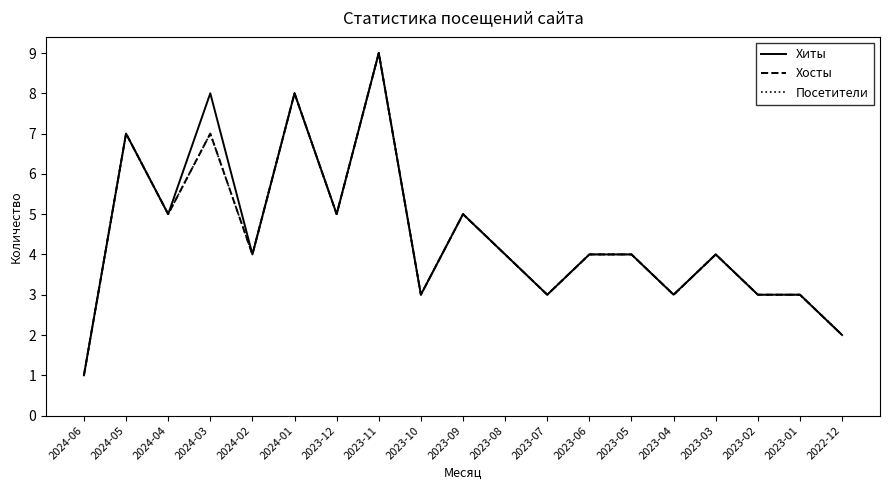

The value of Хиты at 2023-03 is 2. True or false?

False